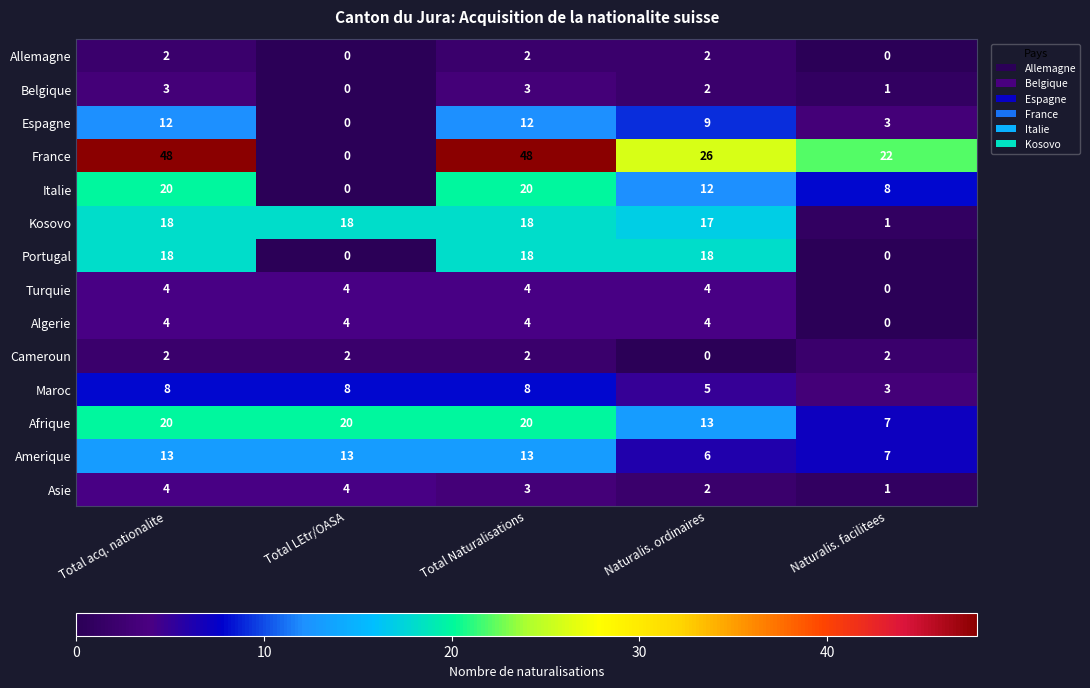

What is the difference between the second highest and minimum values in the Belgique series?

3